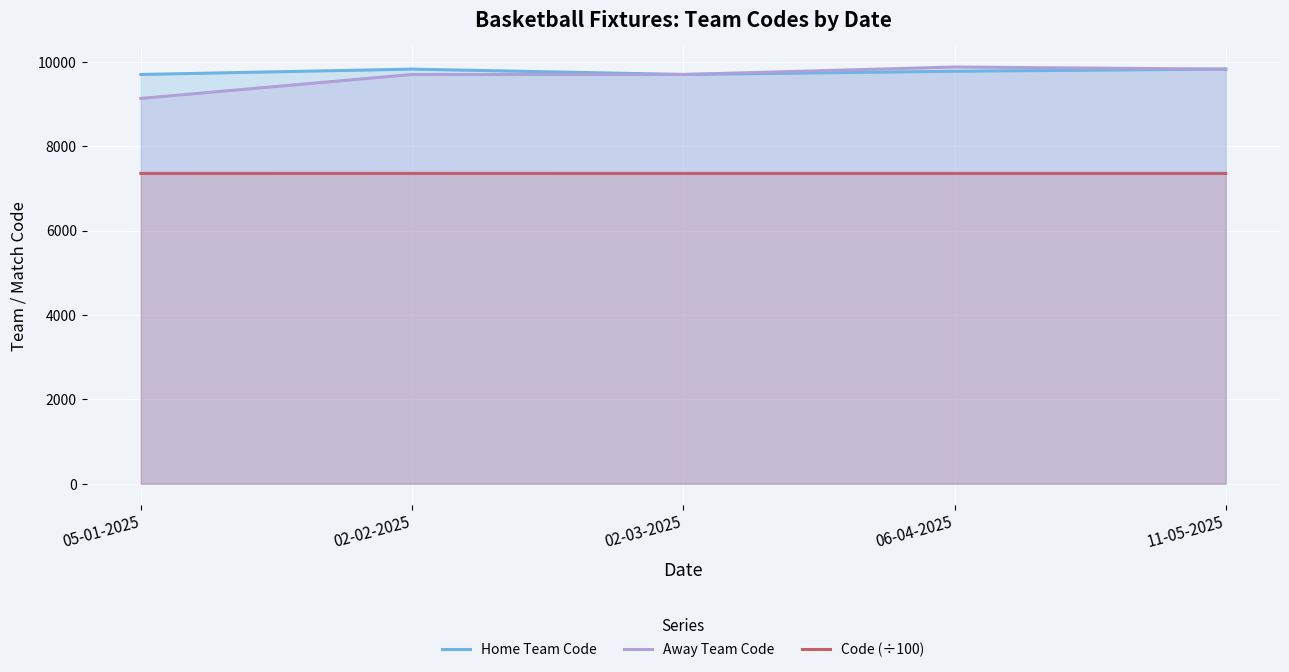

Where is the first local maximum for Away Team Code?

06-04-2025